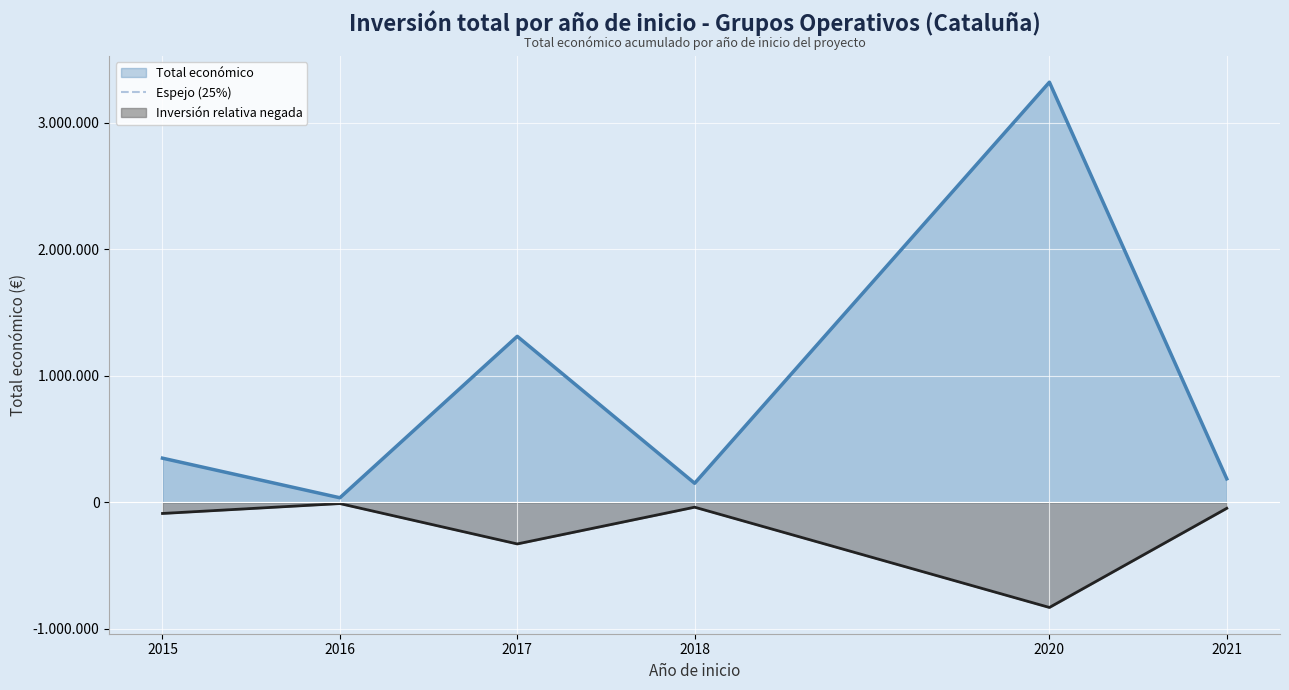

True or false: the data shows -37815.8 at 2018.

True